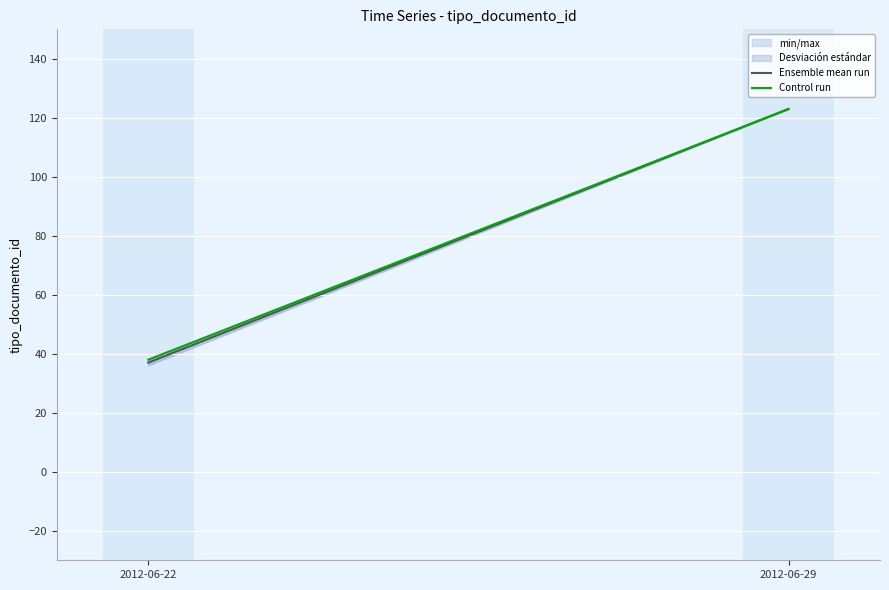

Count the Ensemble mean run values in the range 37 to 123.

2